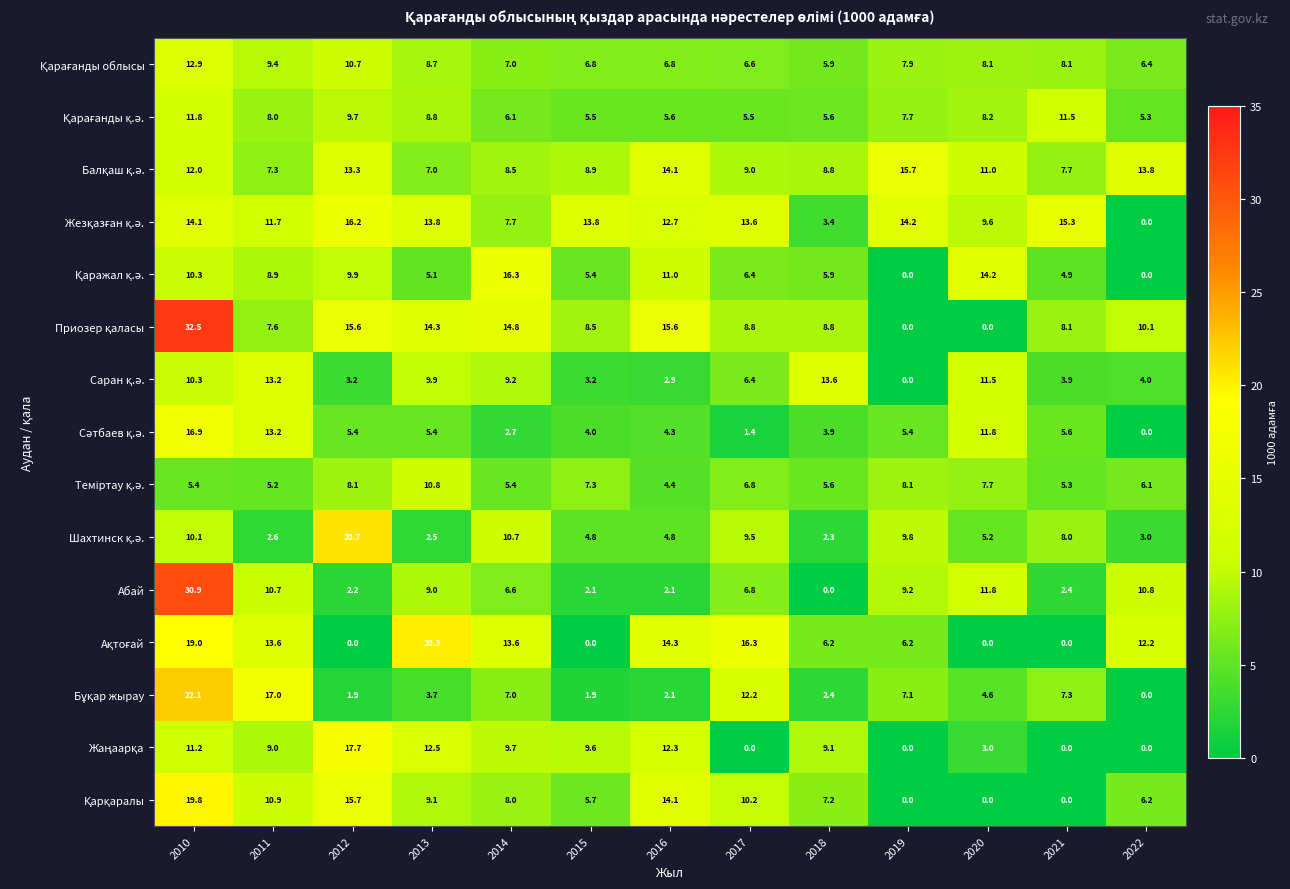

At which category is the sum across all series the highest?

2010